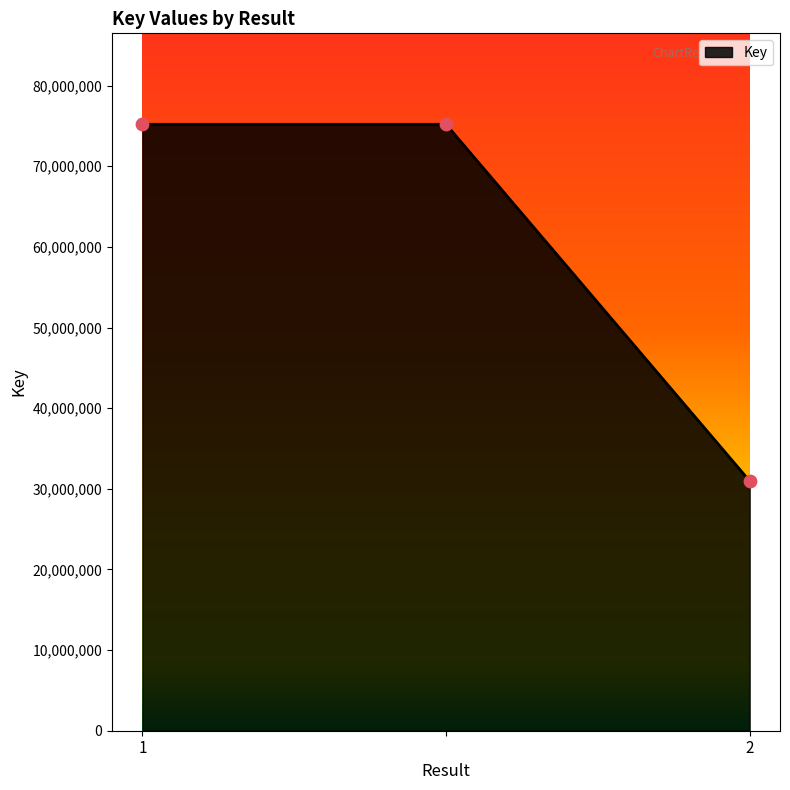

What is the smallest value displayed?

30971902